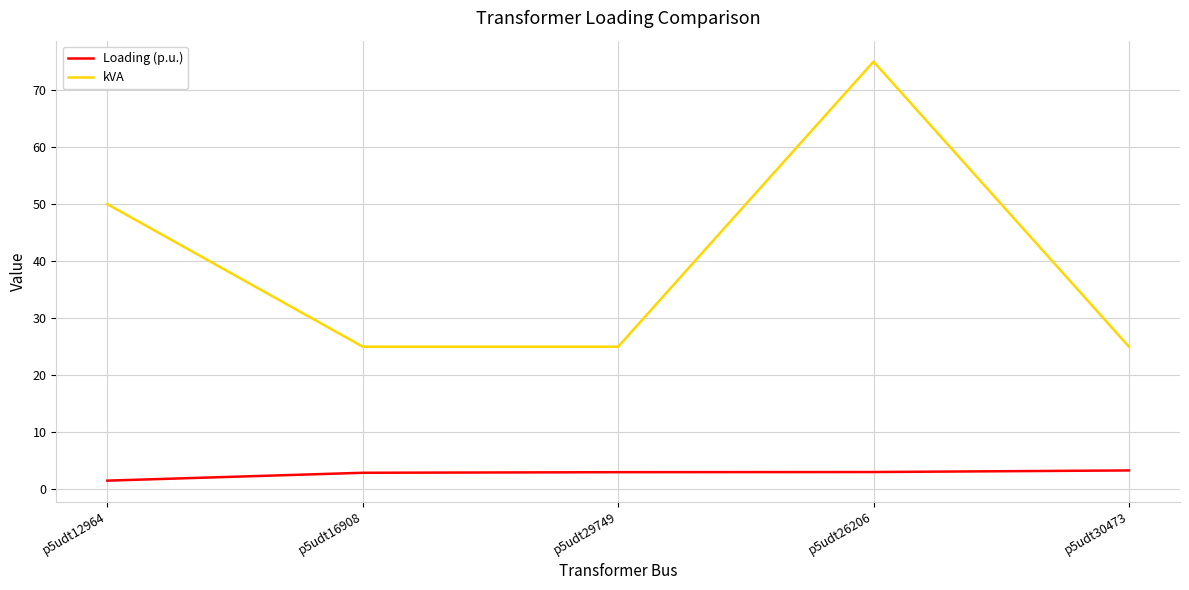

What is the total value across all series at p5udt12964?

51.5